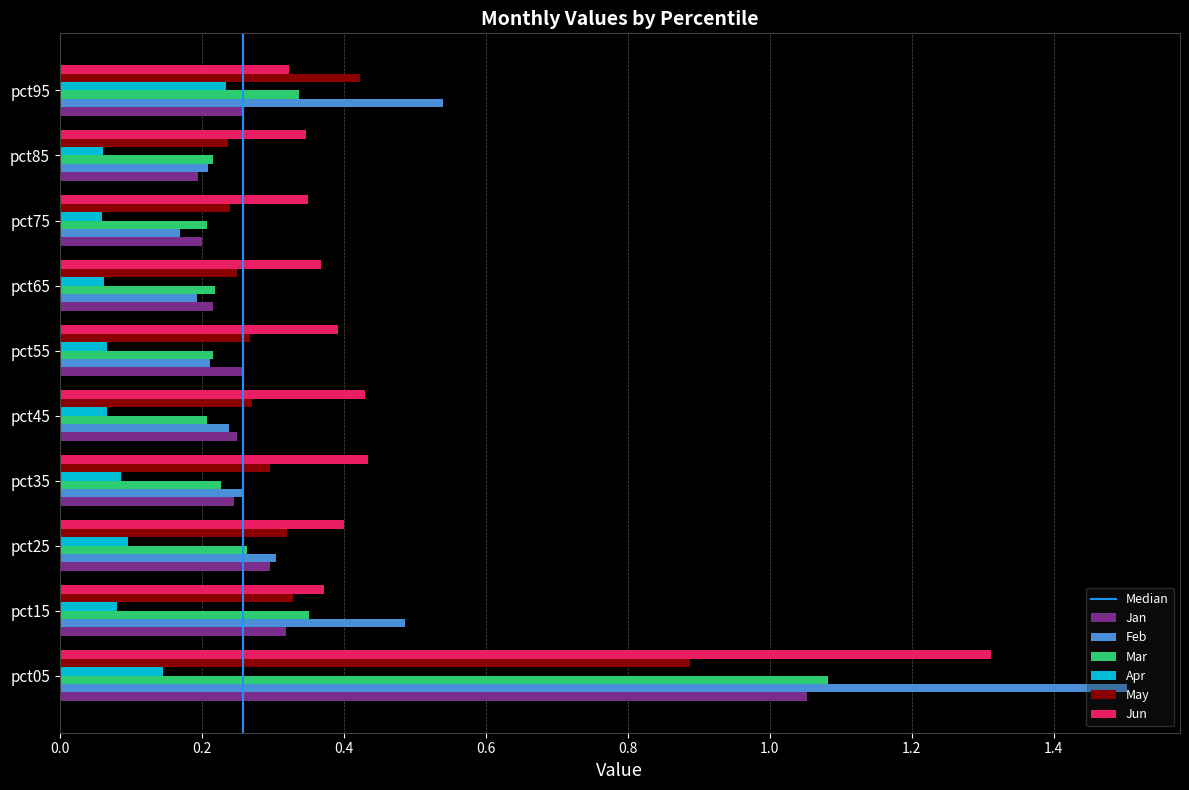

The value of Apr at pct05 is 0.1. True or false?

True